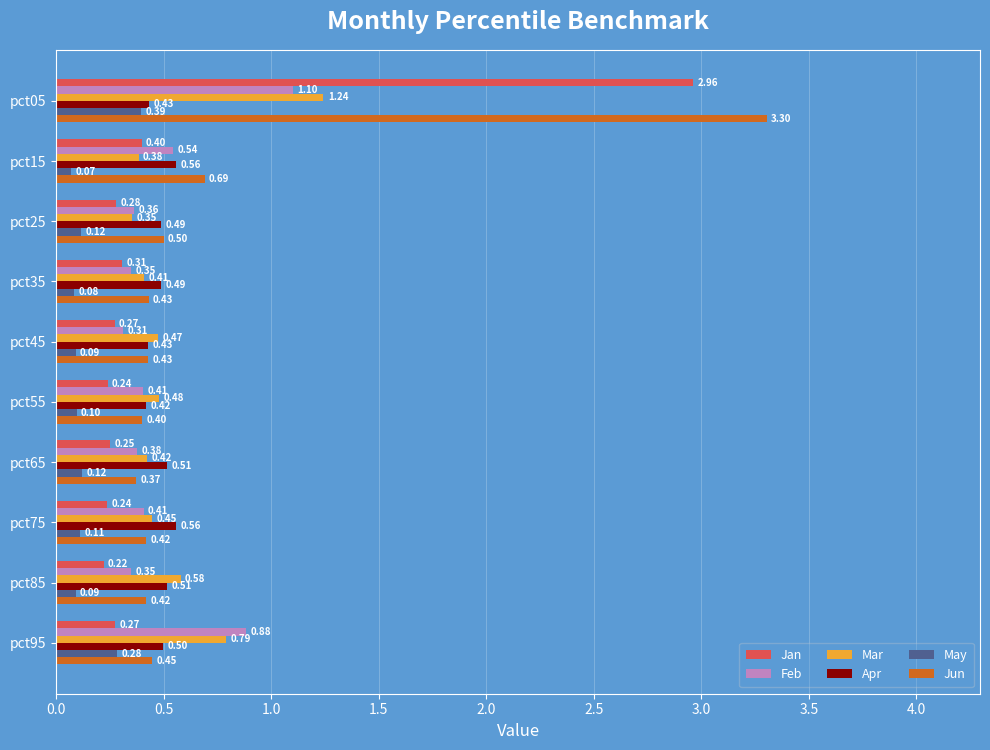

What is the total value across all series at pct75?

2.2